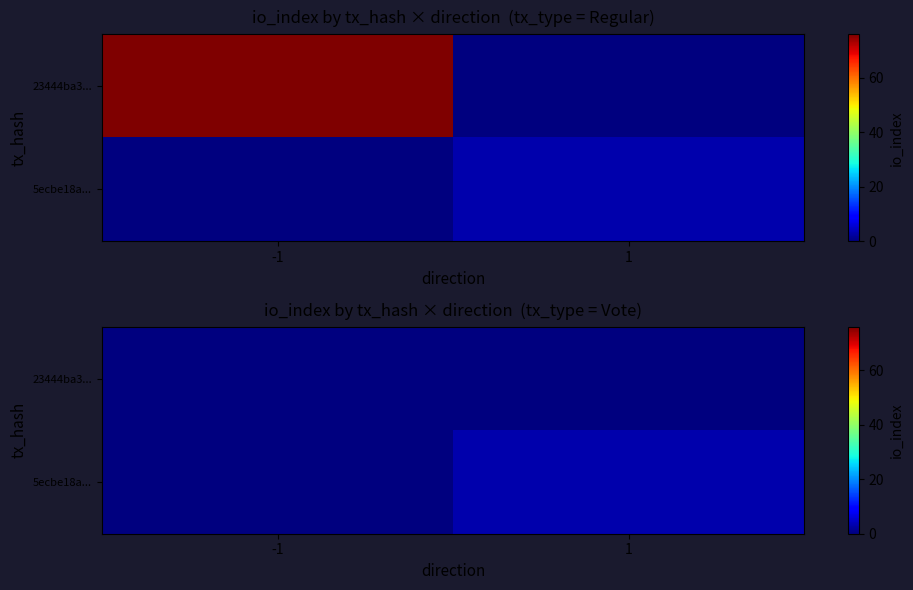

Is the value of 5ecbe18a... at -1 greater than the value of 23444ba3... at -1?

No